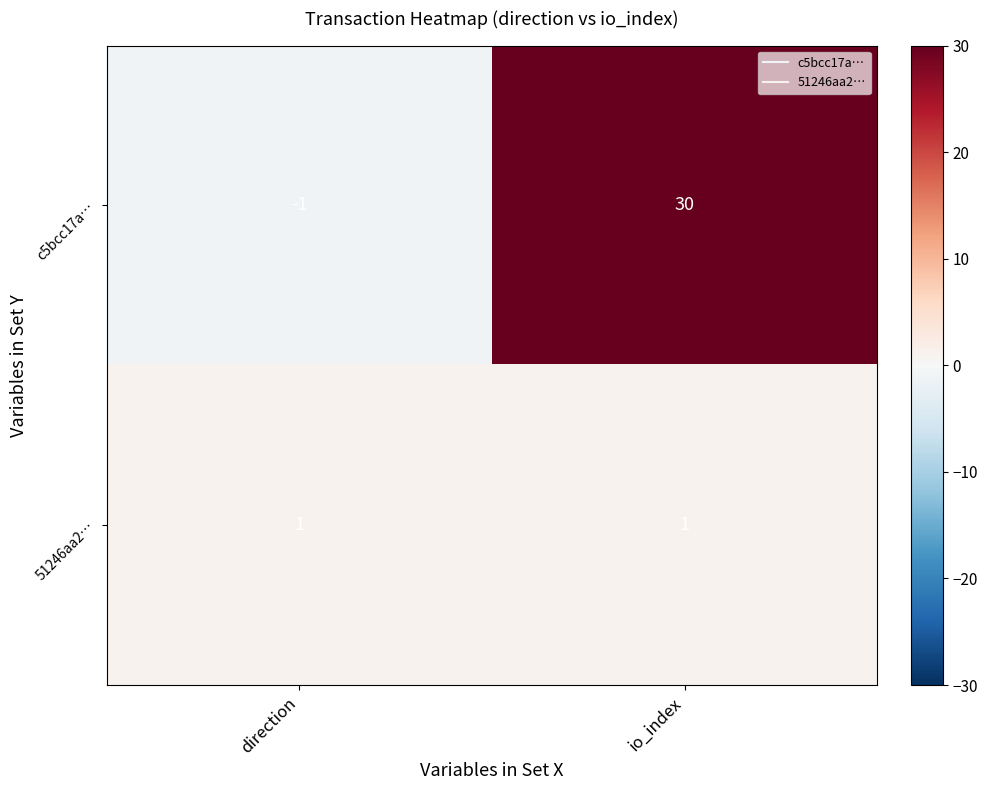

What value does the c5bcc17a… series have at io_index, to the nearest 5?

30